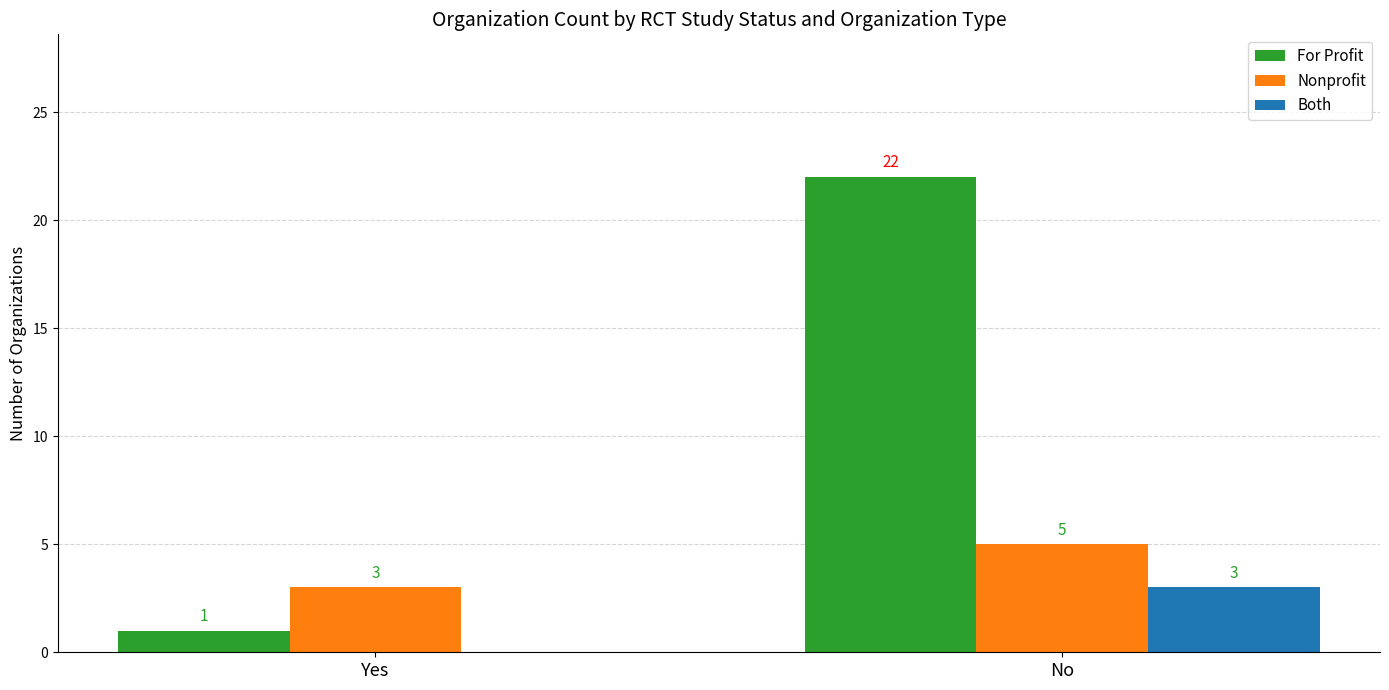

Which series has the largest total across all categories?

For Profit